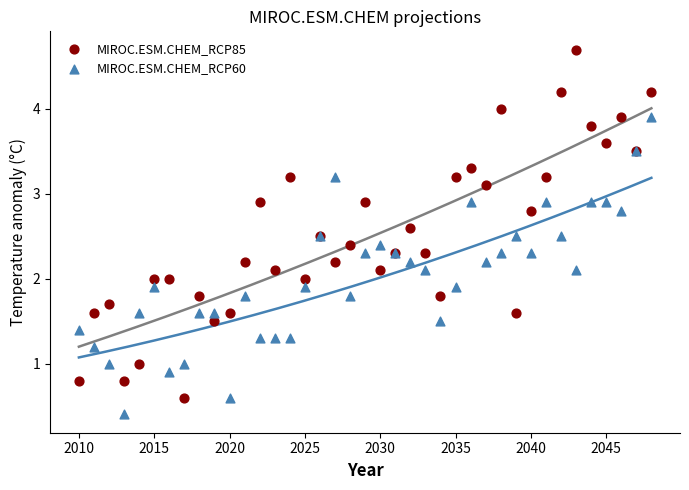

Which series has the largest Y range (max minus min)?

MIROC.ESM.CHEM_RCP85